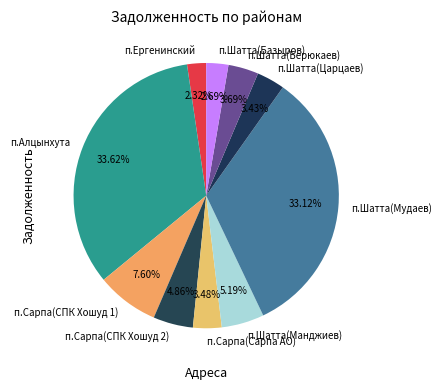

Approximately how many times larger is the value at п.Шатта(Мудаев) compared to п.Алцынхута?

1.0